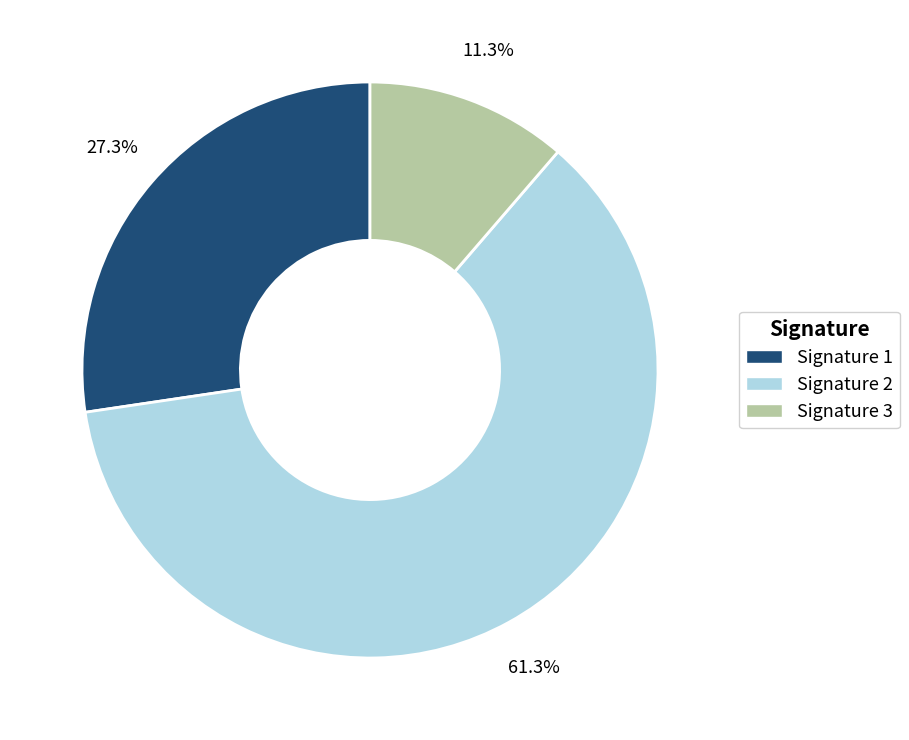

How many slices are in this pie chart?

3